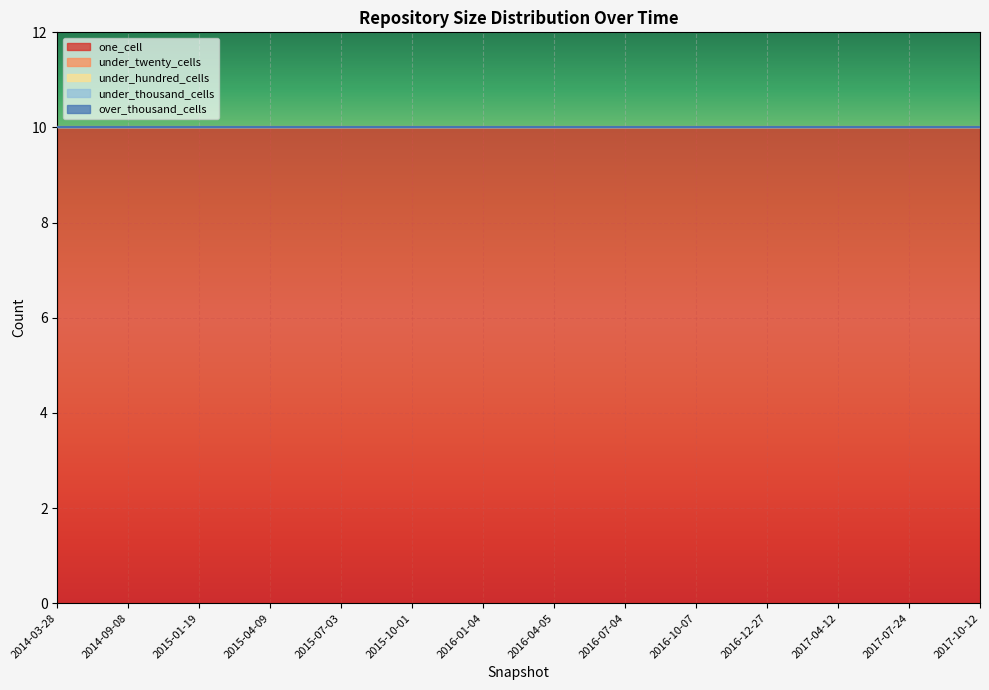

List the series in order of their peak value, lowest first.

under_twenty_cells, under_hundred_cells, under_thousand_cells, over_thousand_cells, one_cell